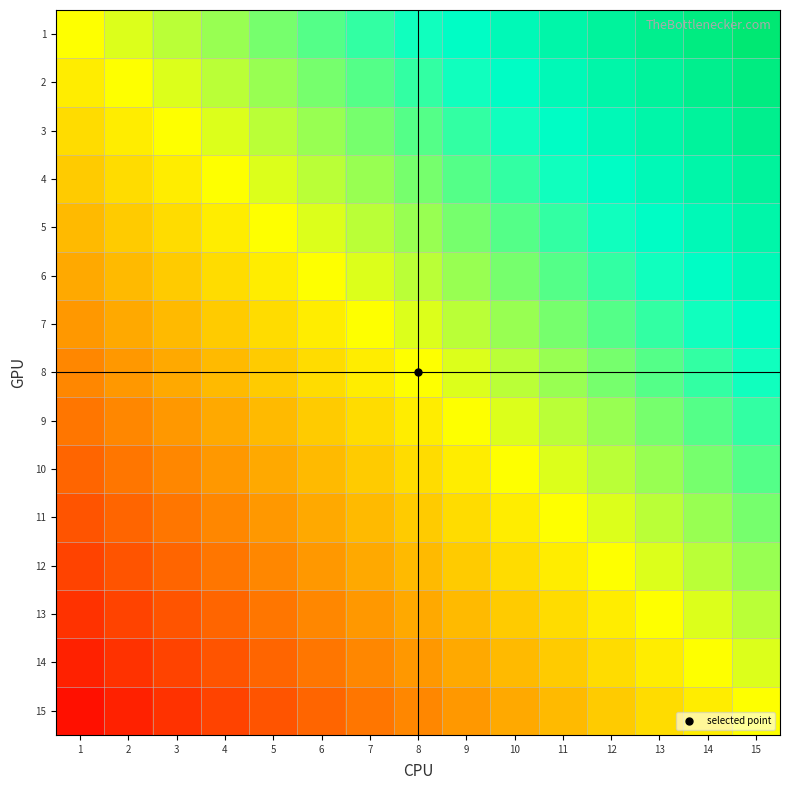

Reading left to right, what are all the values shown in this chart?

1: 1=0.0	2=0.1	3=0.1	4=0.2	5=0.3	6=0.3	7=0.4	8=0.5	9=0.5	10=0.6	11=0.7	12=0.7	13=0.8	14=0.9	15=0.9
2: 1=-0.1	2=0.0	3=0.1	4=0.1	5=0.2	6=0.3	7=0.3	8=0.4	9=0.5	10=0.5	11=0.6	12=0.7	13=0.7	14=0.8	15=0.9
3: 1=-0.1	2=-0.1	3=0.0	4=0.1	5=0.1	6=0.2	7=0.3	8=0.3	9=0.4	10=0.5	11=0.5	12=0.6	13=0.7	14=0.7	15=0.8
4: 1=-0.2	2=-0.1	3=-0.1	4=0.0	5=0.1	6=0.1	7=0.2	8=0.3	9=0.3	10=0.4	11=0.5	12=0.5	13=0.6	14=0.7	15=0.7
5: 1=-0.3	2=-0.2	3=-0.1	4=-0.1	5=0.0	6=0.1	7=0.1	8=0.2	9=0.3	10=0.3	11=0.4	12=0.5	13=0.5	14=0.6	15=0.7
6: 1=-0.3	2=-0.3	3=-0.2	4=-0.1	5=-0.1	6=0.0	7=0.1	8=0.1	9=0.2	10=0.3	11=0.3	12=0.4	13=0.5	14=0.5	15=0.6
7: 1=-0.4	2=-0.3	3=-0.3	4=-0.2	5=-0.1	6=-0.1	7=0.0	8=0.1	9=0.1	10=0.2	11=0.3	12=0.3	13=0.4	14=0.5	15=0.5
8: 1=-0.5	2=-0.4	3=-0.3	4=-0.3	5=-0.2	6=-0.1	7=-0.1	8=0.0	9=0.1	10=0.1	11=0.2	12=0.3	13=0.3	14=0.4	15=0.5
9: 1=-0.5	2=-0.5	3=-0.4	4=-0.3	5=-0.3	6=-0.2	7=-0.1	8=-0.1	9=0.0	10=0.1	11=0.1	12=0.2	13=0.3	14=0.3	15=0.4
10: 1=-0.6	2=-0.5	3=-0.5	4=-0.4	5=-0.3	6=-0.3	7=-0.2	8=-0.1	9=-0.1	10=0.0	11=0.1	12=0.1	13=0.2	14=0.3	15=0.3
11: 1=-0.7	2=-0.6	3=-0.5	4=-0.5	5=-0.4	6=-0.3	7=-0.3	8=-0.2	9=-0.1	10=-0.1	11=0.0	12=0.1	13=0.1	14=0.2	15=0.3
12: 1=-0.7	2=-0.7	3=-0.6	4=-0.5	5=-0.5	6=-0.4	7=-0.3	8=-0.3	9=-0.2	10=-0.1	11=-0.1	12=0.0	13=0.1	14=0.1	15=0.2
13: 1=-0.8	2=-0.7	3=-0.7	4=-0.6	5=-0.5	6=-0.5	7=-0.4	8=-0.3	9=-0.3	10=-0.2	11=-0.1	12=-0.1	13=0.0	14=0.1	15=0.1
14: 1=-0.9	2=-0.8	3=-0.7	4=-0.7	5=-0.6	6=-0.5	7=-0.5	8=-0.4	9=-0.3	10=-0.3	11=-0.2	12=-0.1	13=-0.1	14=0.0	15=0.1
15: 1=-0.9	2=-0.9	3=-0.8	4=-0.7	5=-0.7	6=-0.6	7=-0.5	8=-0.5	9=-0.4	10=-0.3	11=-0.3	12=-0.2	13=-0.1	14=-0.1	15=0.0